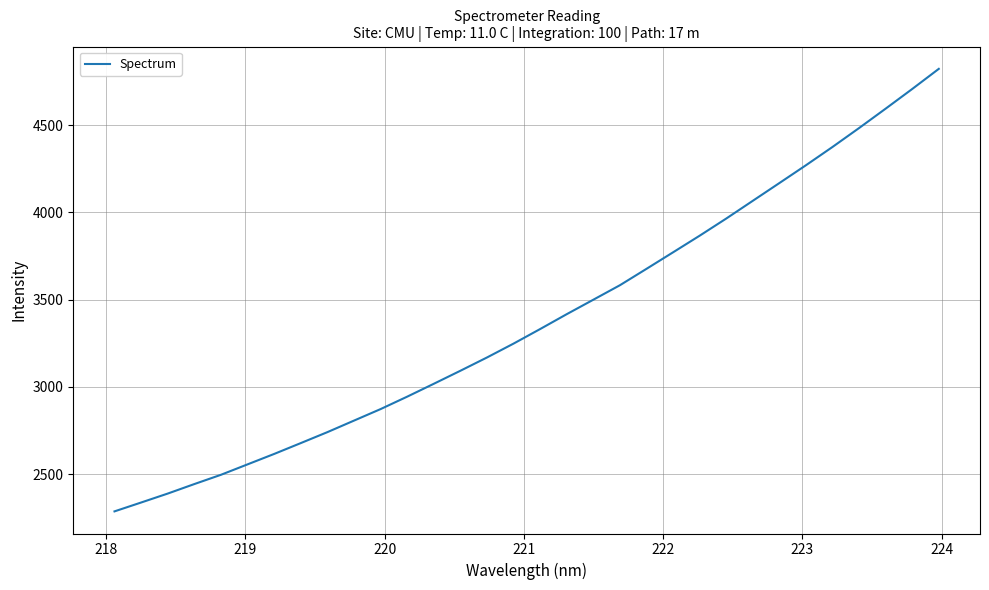

What is the difference between the maximum and minimum values?

2537.9